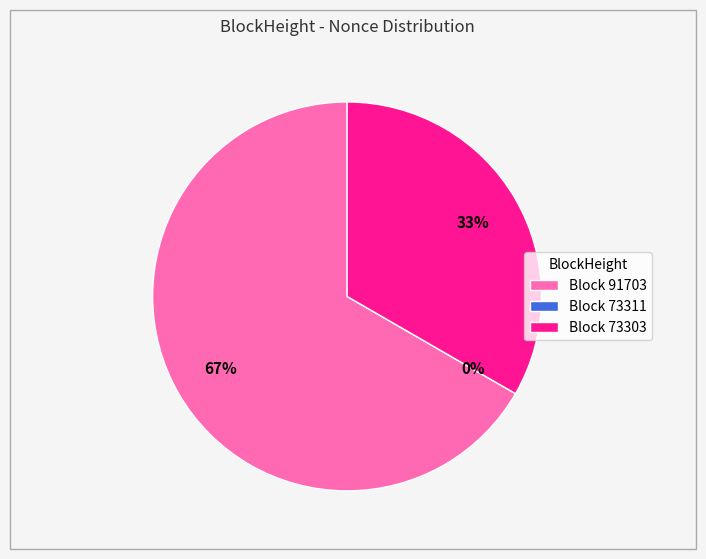

Is the sum of 73311 and 91703 greater than half?

Yes